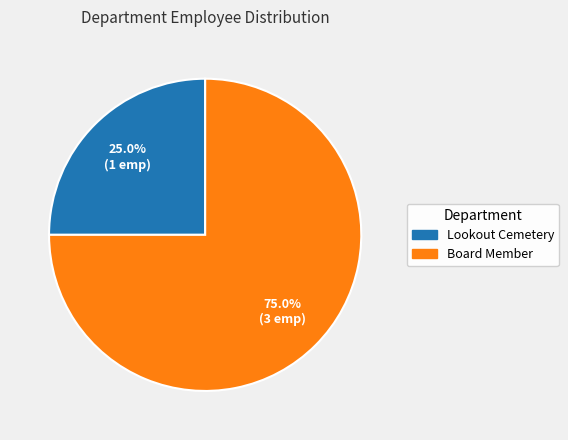

Is the sum of Board Member and Lookout Cemetery greater than half?

Yes